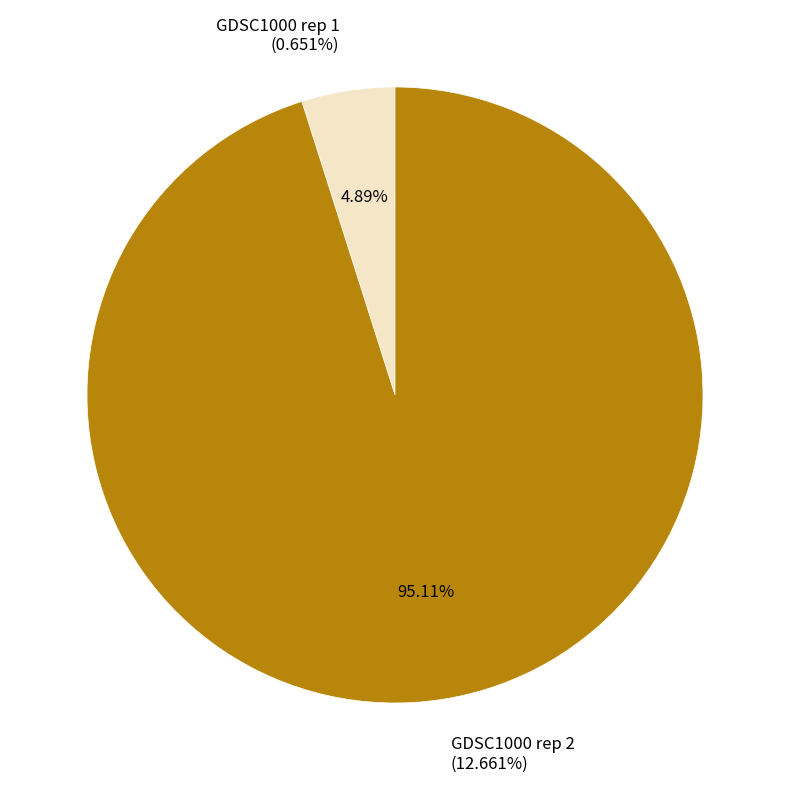

True or false: GDSC1000 rep 2 accounts for 89% of the total.

False